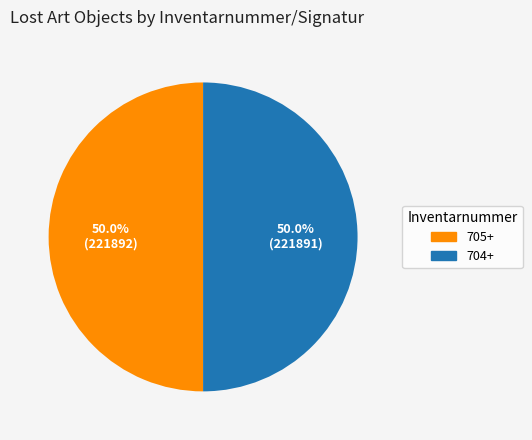

How many slices are in this pie chart?

2